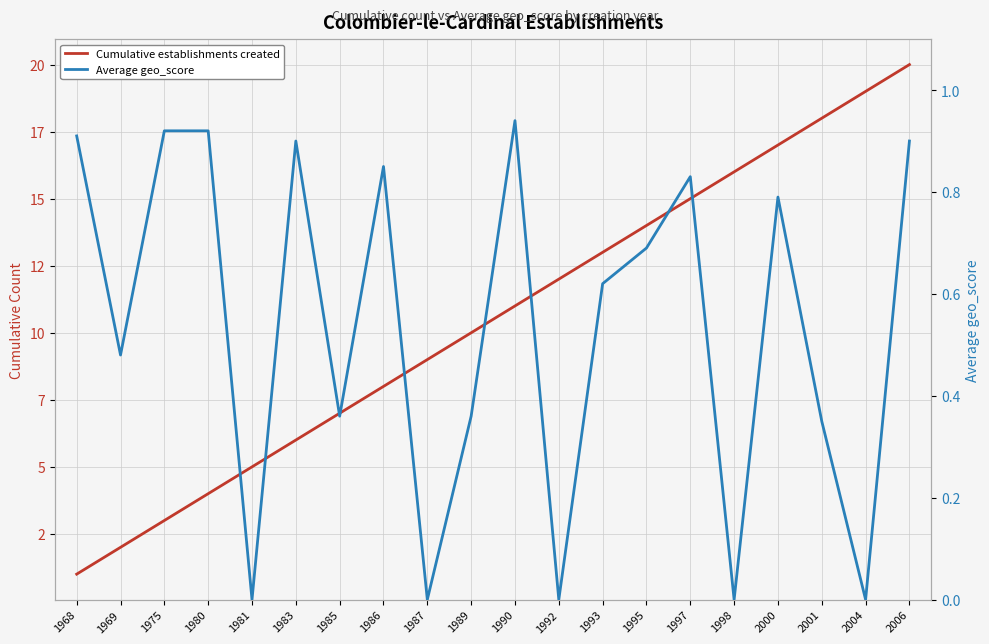

Between 1985 and 2001, which series saw the biggest shift?

Cumulative establishments created